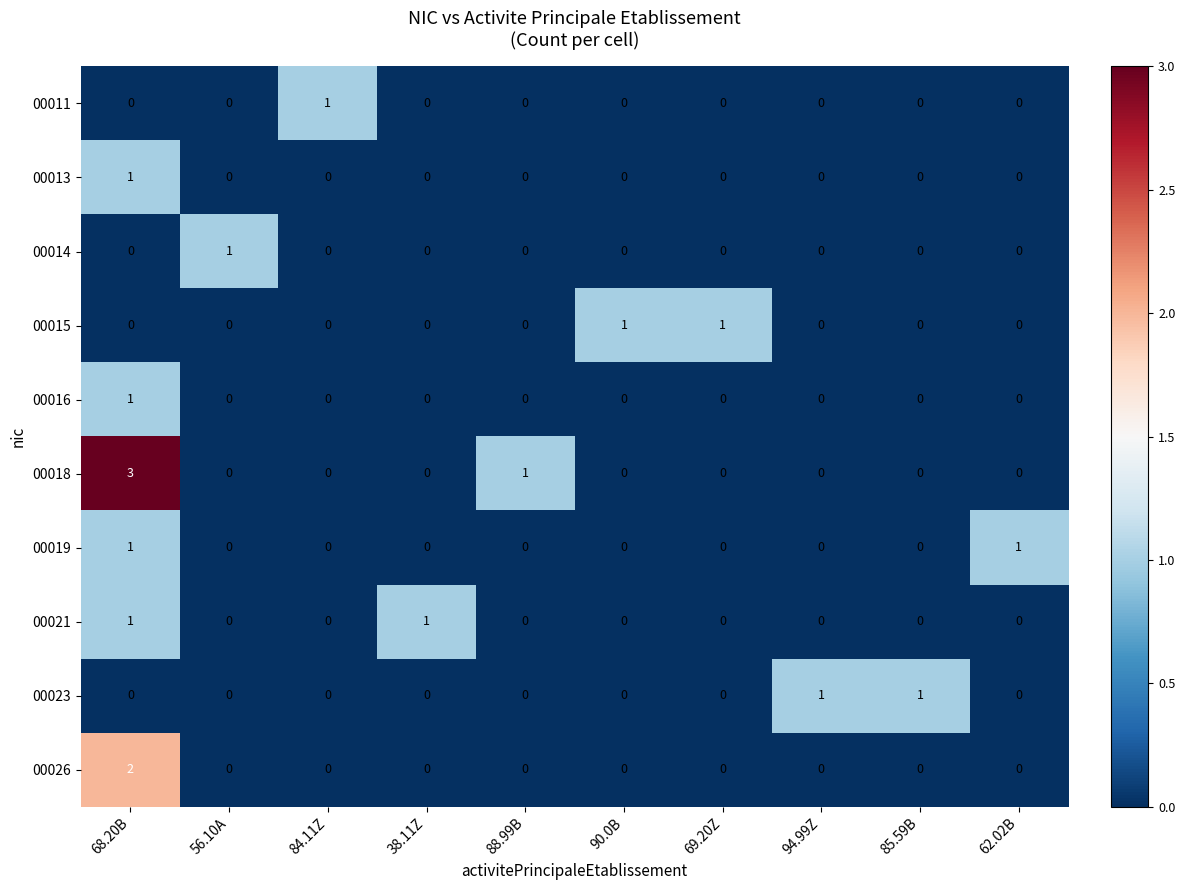

Which label corresponds to the largest value in the chart?

68.20B